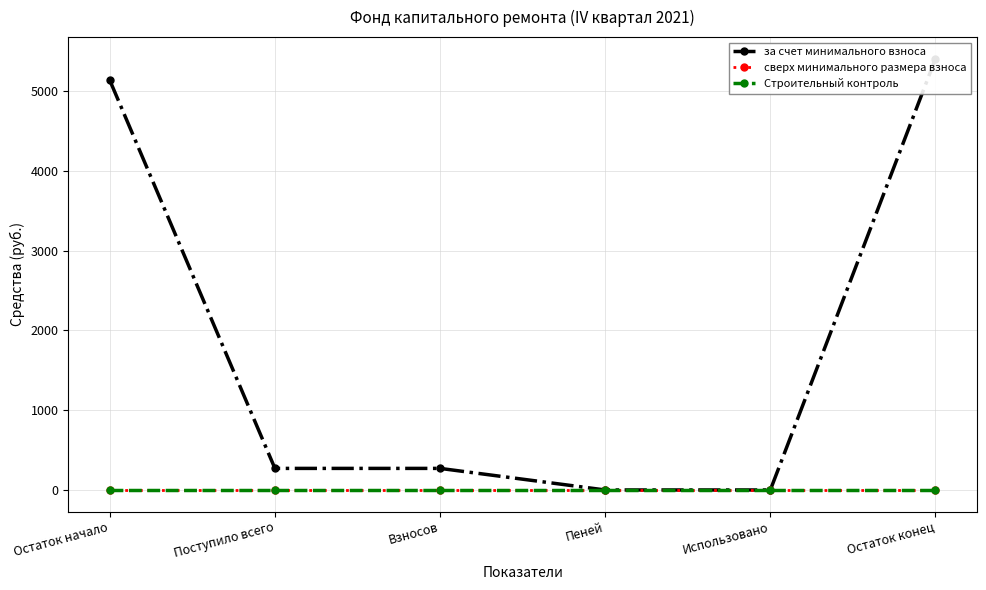

True or false: Строительный контроль and за счет минимального взноса intersect in this chart.

False